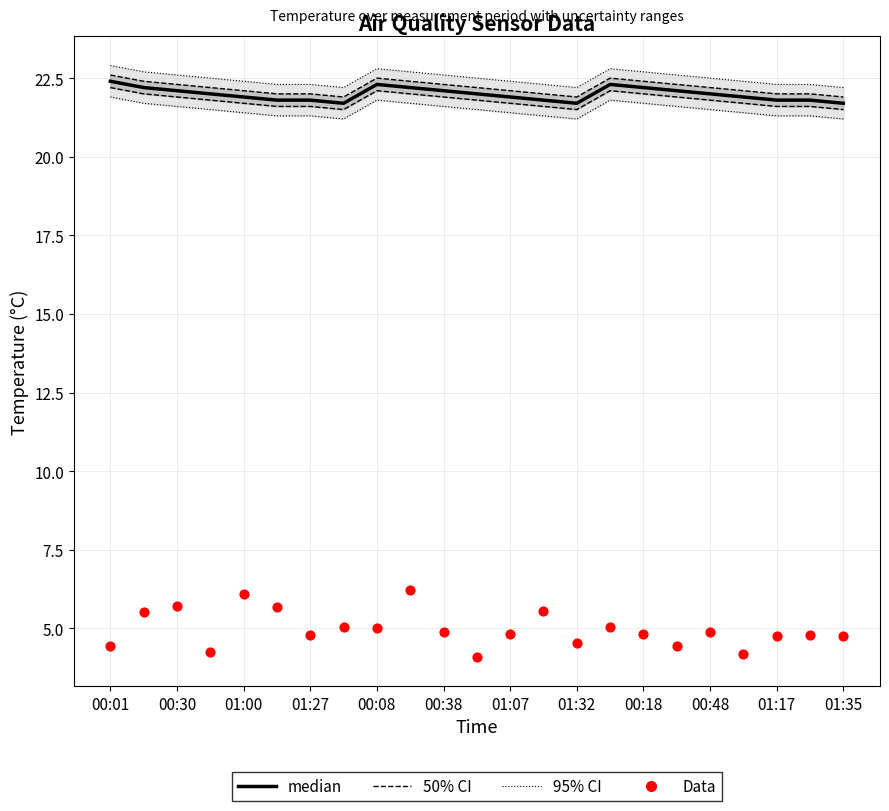

Which series has the widest spread of Y values?

Data